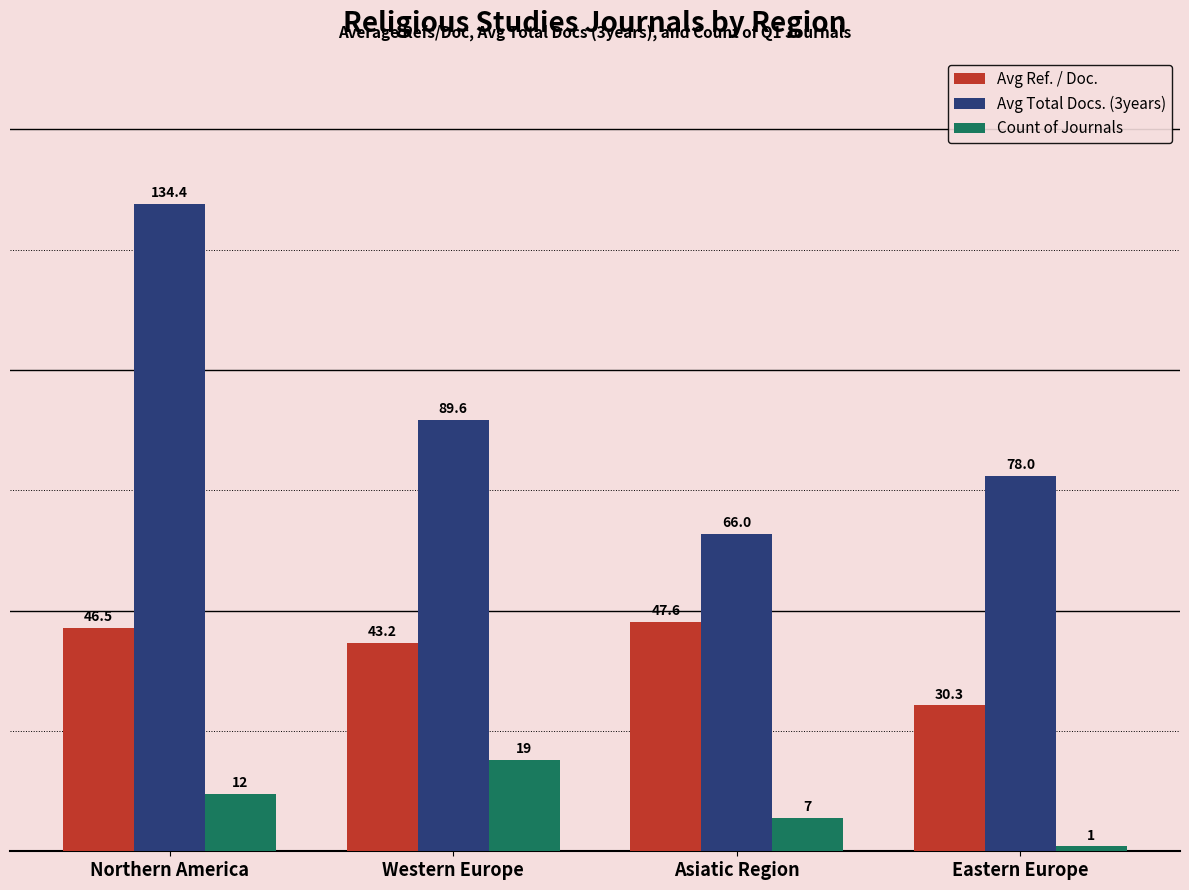

Where is Avg Ref. / Doc. nearest to the value 38?

Western Europe